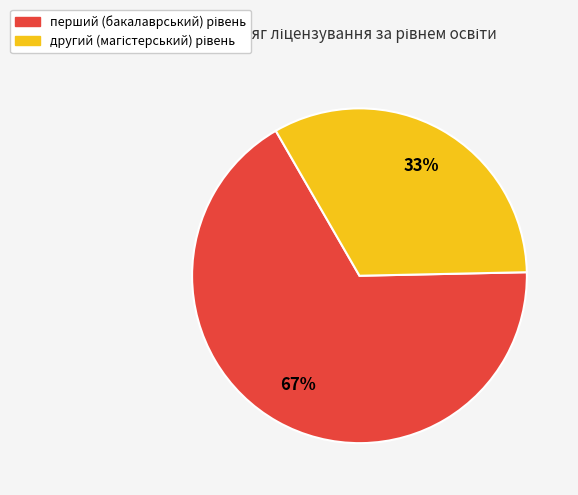

To the nearest percent, what is the average slice percentage?

50%